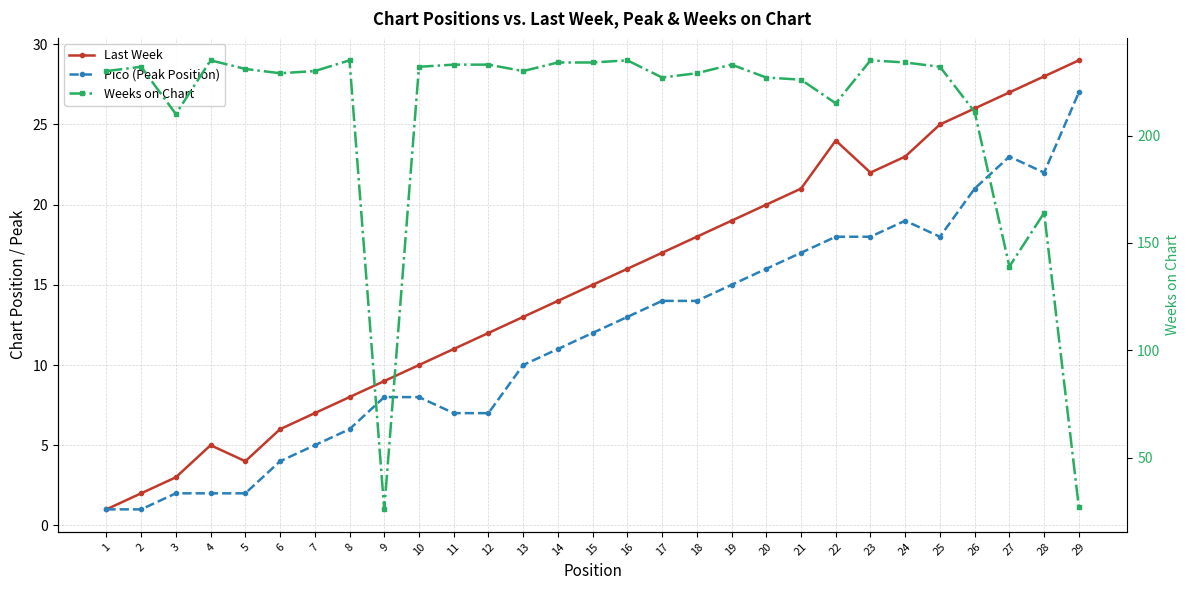

What is the sum of the Weeks on Chart values at 4 and 26?

446